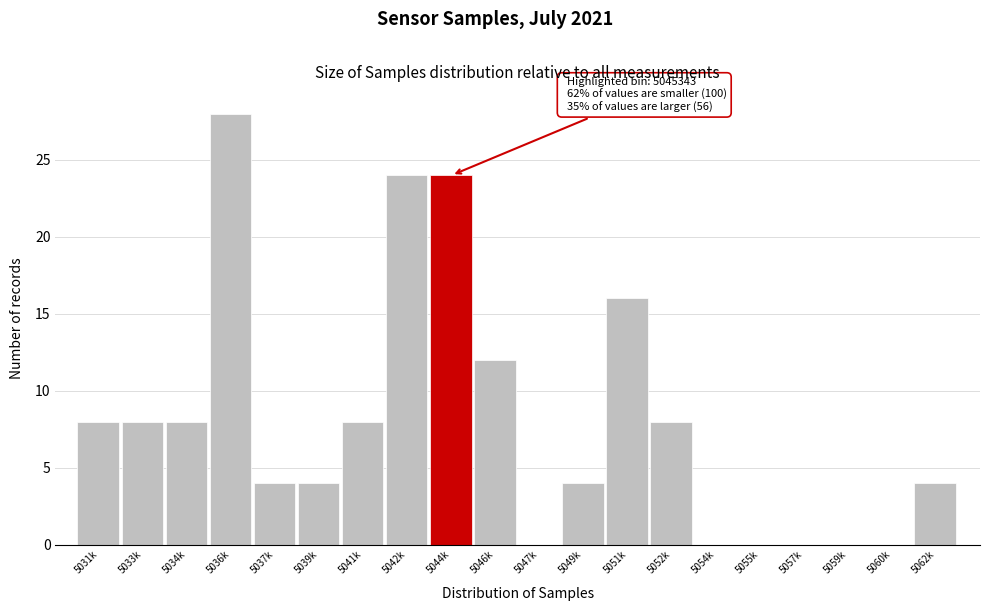

Reading left to right, transcribe all the data shown in this chart.

5031k=8	5033k=8	5034k=8	5036k=28	5037k=4	5039k=4	5041k=8	5042k=24	5044k=24	5046k=12	5047k=0	5049k=4	5051k=16	5052k=8	5054k=0	5055k=0	5057k=0	5059k=0	5060k=0	5062k=4